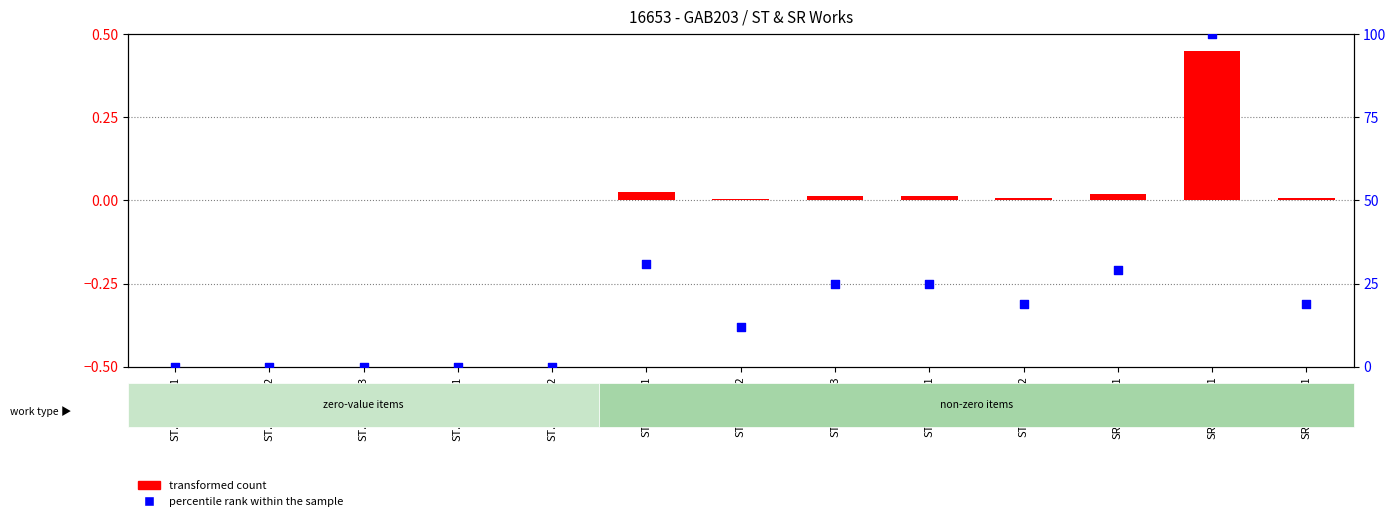

At which category is the sum across all series the highest?

SR.EG-02.01